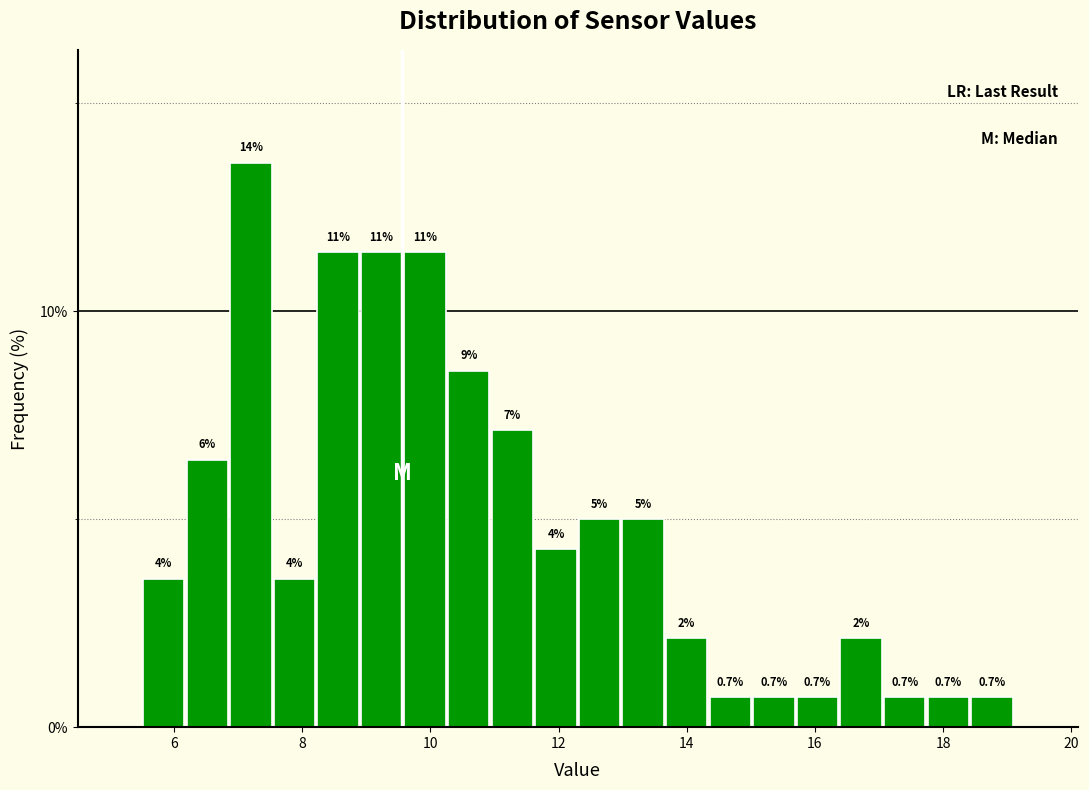

Around what value on the x-axis is the tallest bar? Give the approximate position of its centre, as read against the axis.

7.2